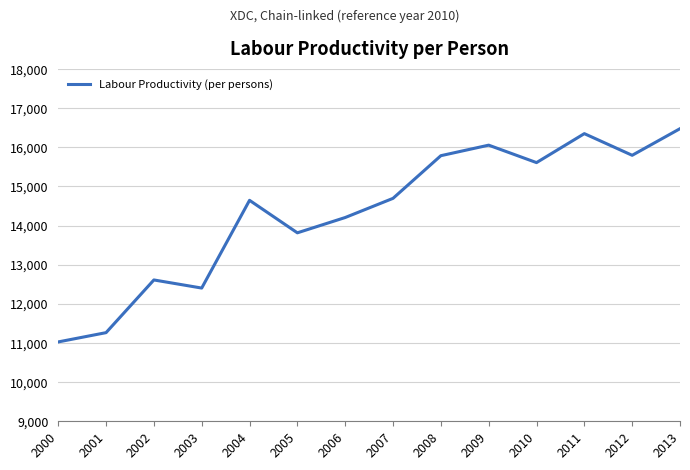

The value at 2001 is 17952.7. True or false?

False